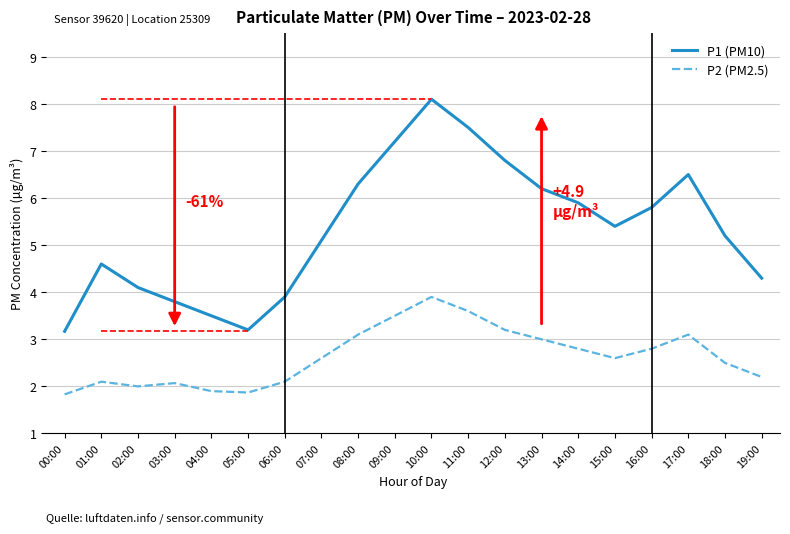

Which series has the largest total across all categories?

P1 (PM10)